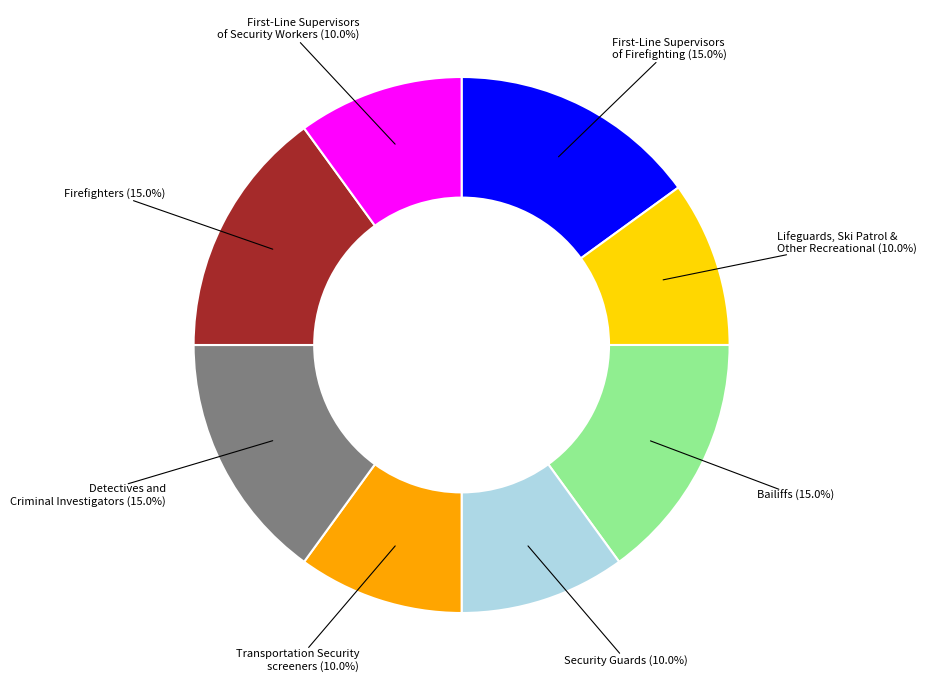

Is there any slice that represents more than half of the pie?

No